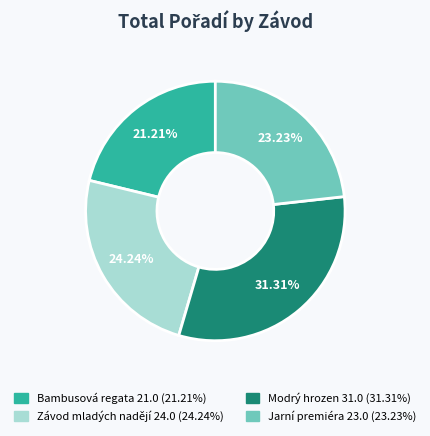

Which category has the biggest portion of the pie?

Modrý hrozen